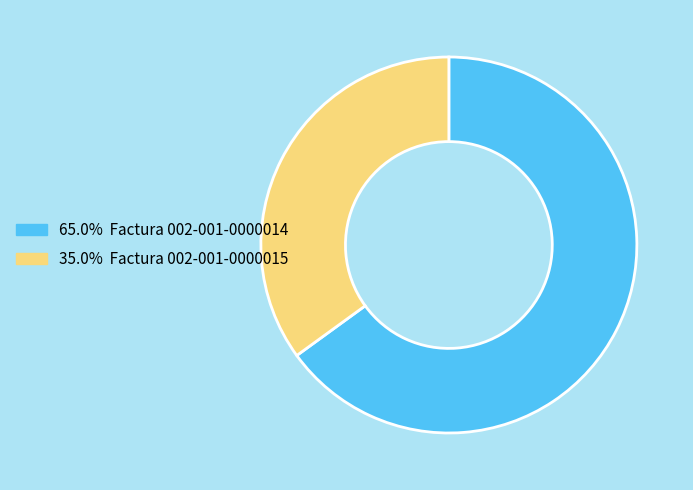

What is the ratio of the value at 35.0% Factura 002-001-0000015 to the value at 65.0% Factura 002-001-0000014?

0.5